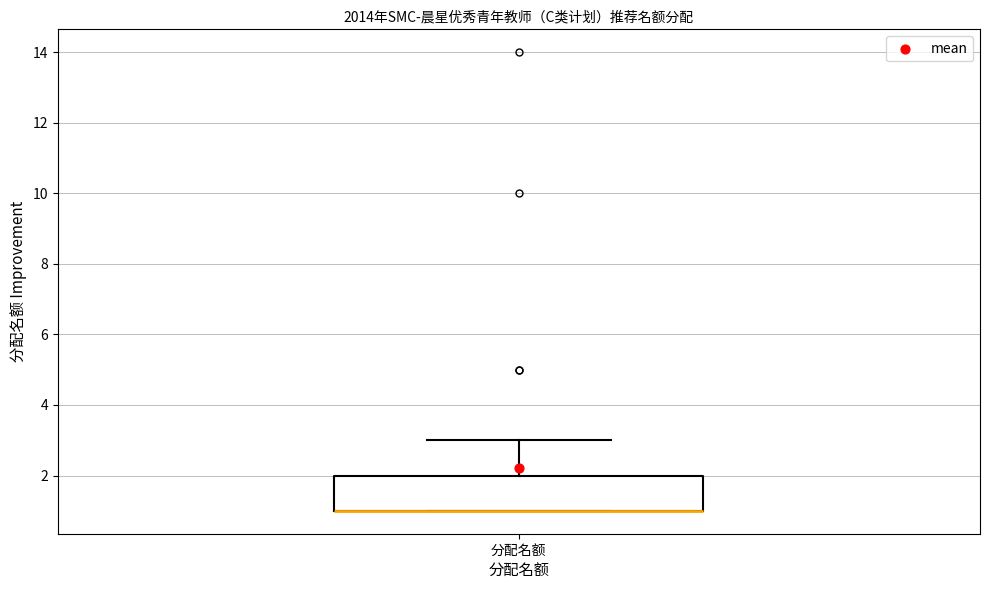

Read this box plot against the y-axis: the position of the median line, the range covered by the box, and the ends of both whiskers. The values are not printed on the chart, so give them approximately, as read against the axis.

median 1 (drawn on the box's lower edge), box 1 to 2, whiskers 1 to 3